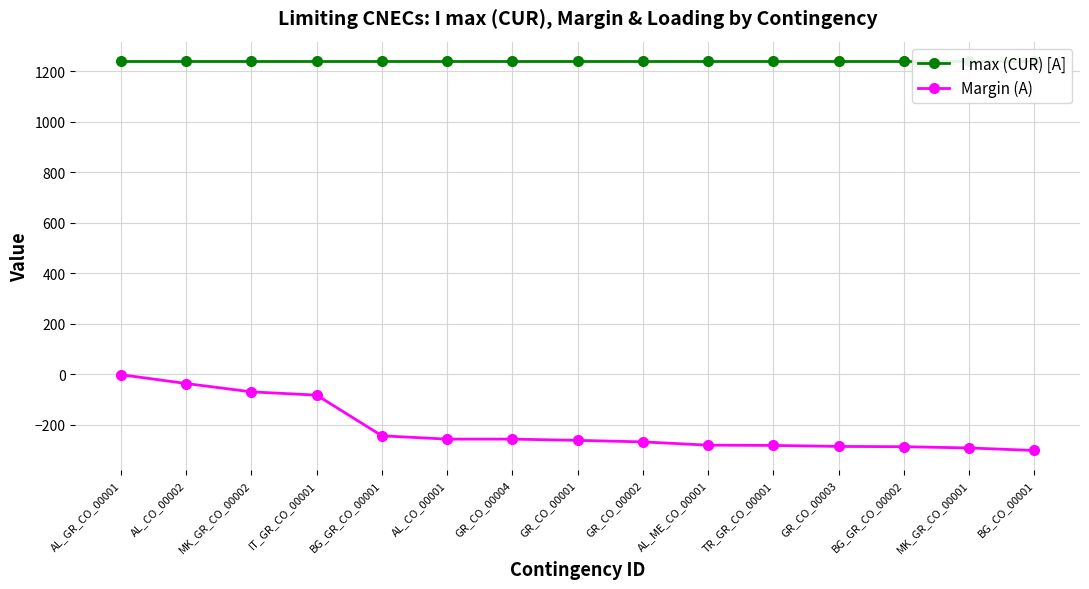

What is the average value of the Margin (A) series?

-213